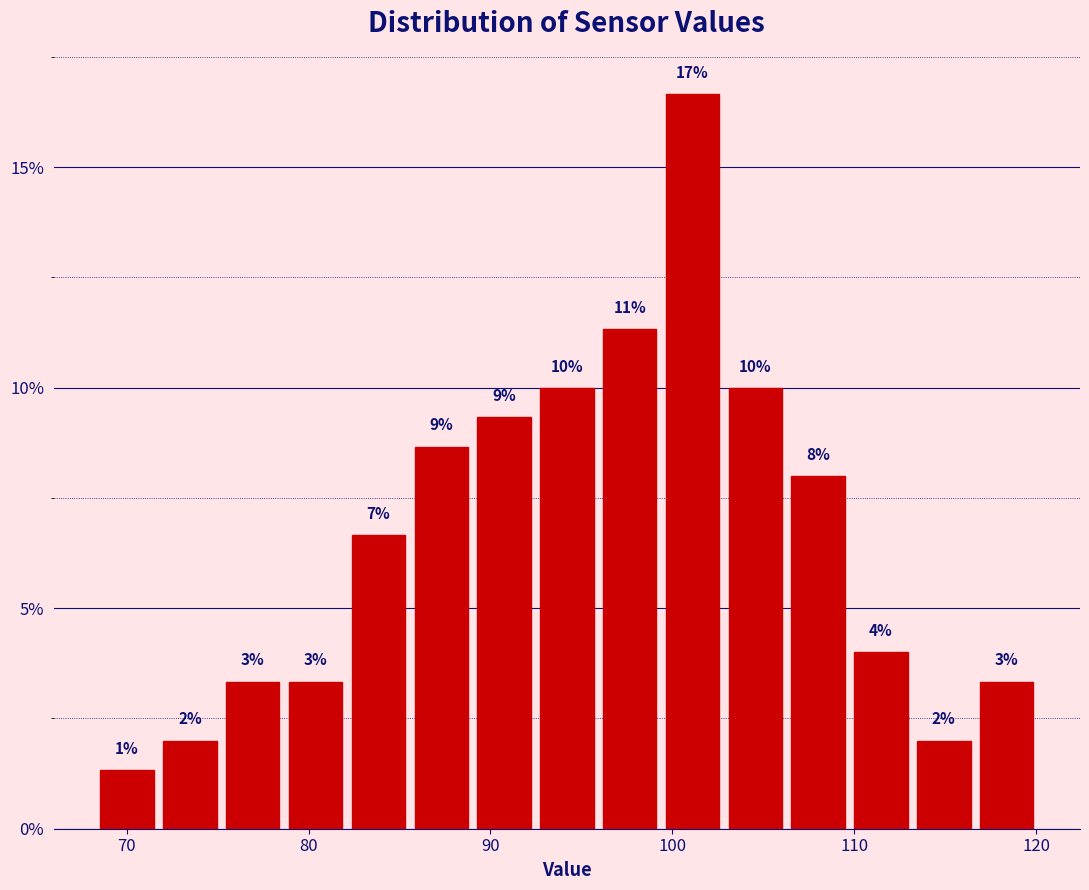

Around what value on the x-axis is the tallest bar? Give the approximate position of its centre, as read against the axis.

101